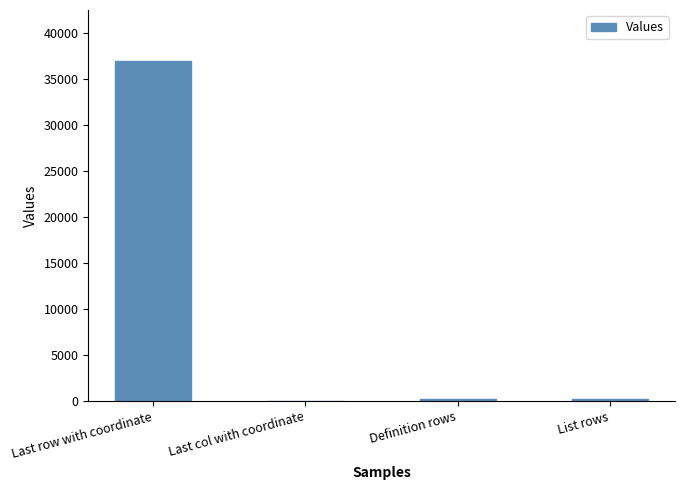

Where is the data nearest to the value 18456?

Definition rows